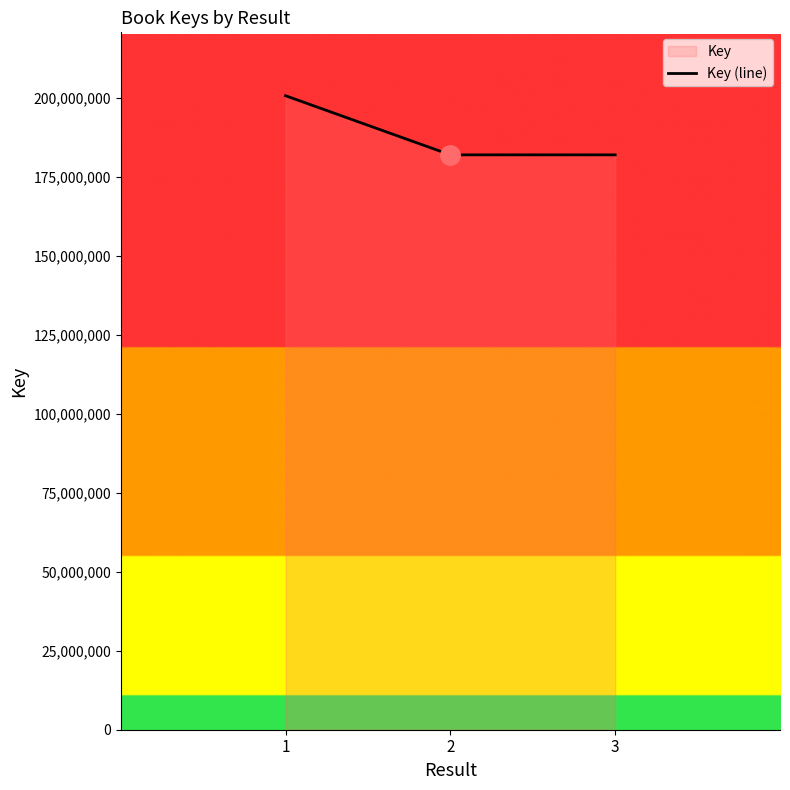

List the labels in order of value, smallest first.

2, 3, 1